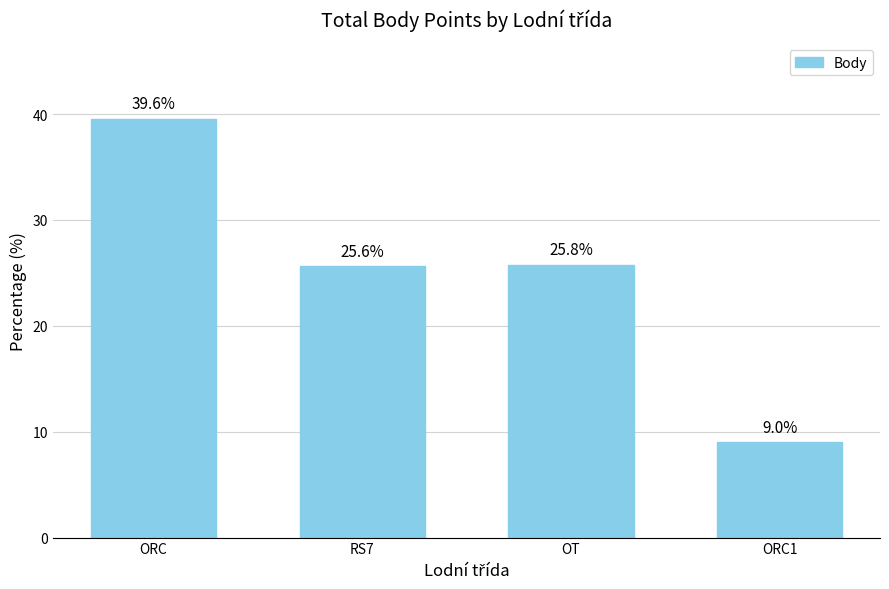

Are the bars horizontal?

No